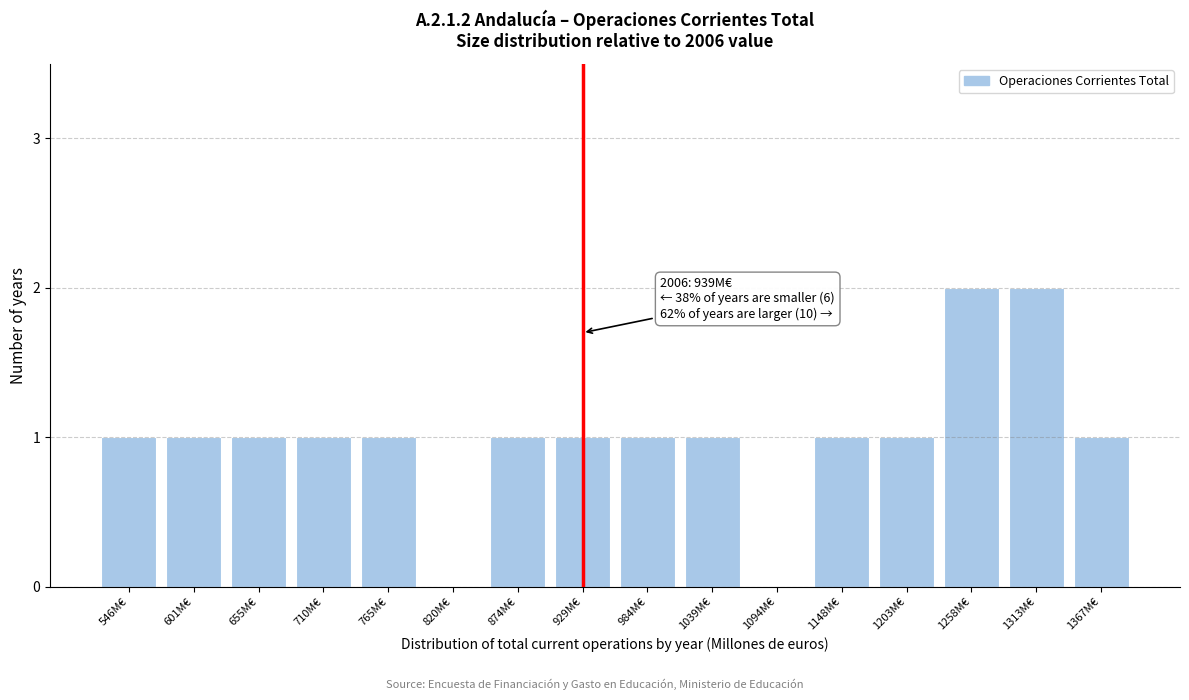

Reading left to right, transcribe all the data shown in this chart.

546M€=1	601M€=1	655M€=1	710M€=1	765M€=1	820M€=0	874M€=1	929M€=1	984M€=1	1039M€=1	1094M€=0	1148M€=1	1203M€=1	1258M€=2	1313M€=2	1367M€=1